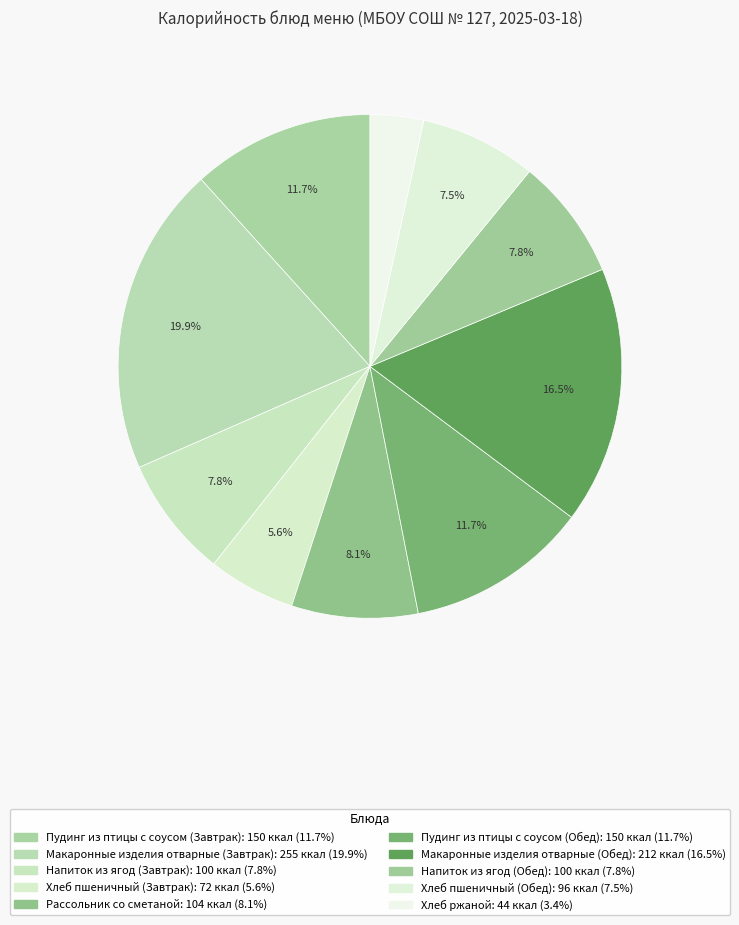

How many segments does this pie chart have?

10